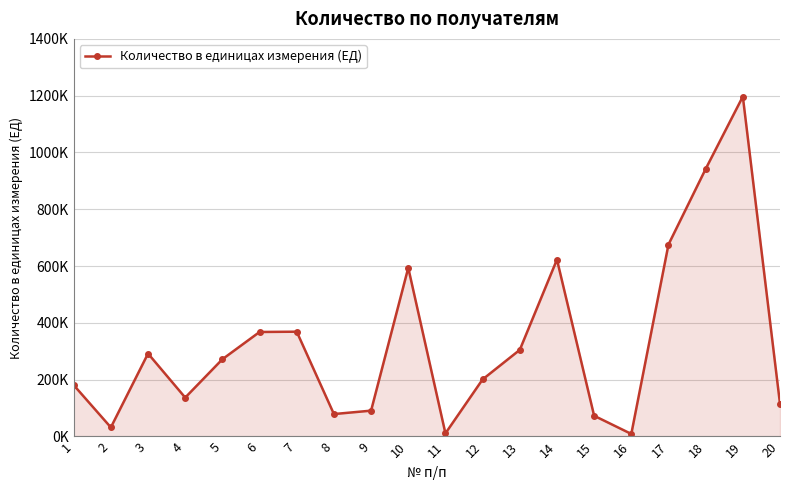

What is the sum of all values?

6567000